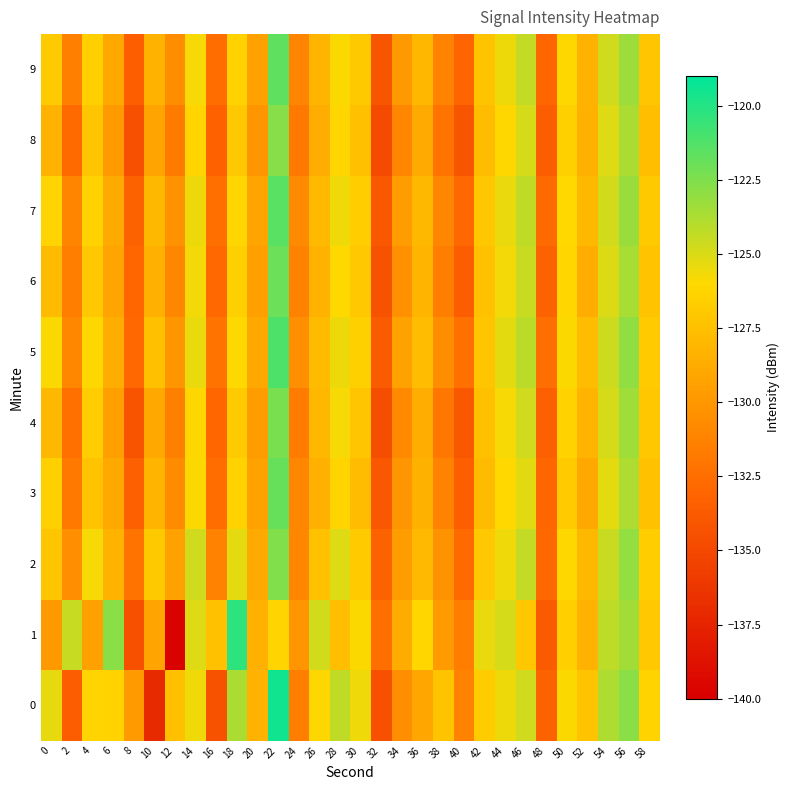

What is the smallest value displayed?

-139.8